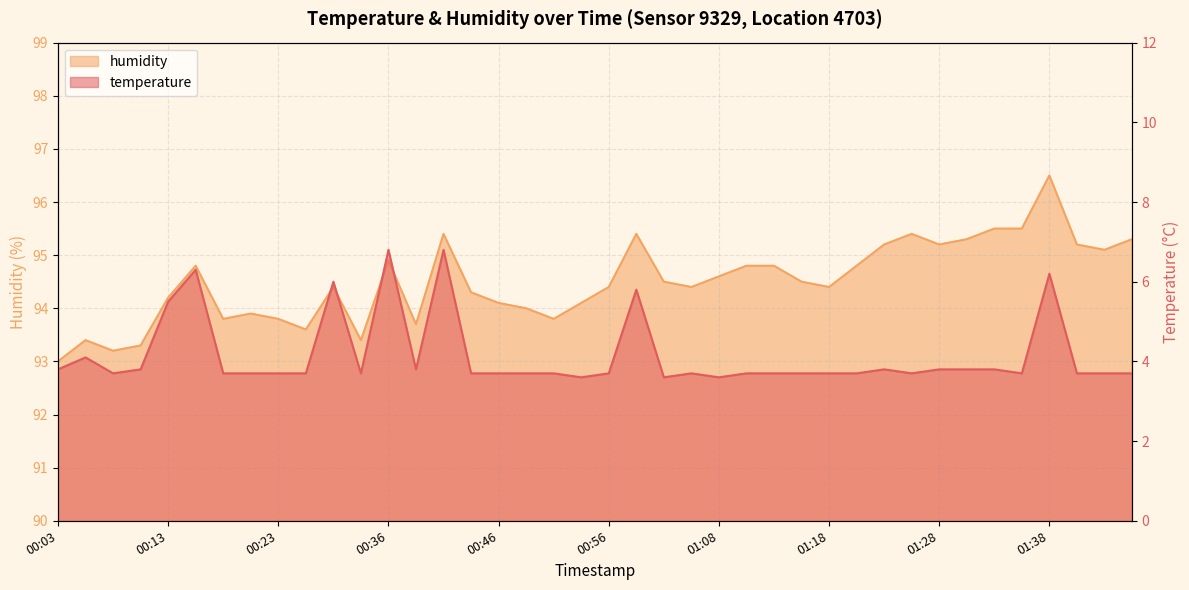

Which series changed the most between 00:18 and 01:31?

humidity